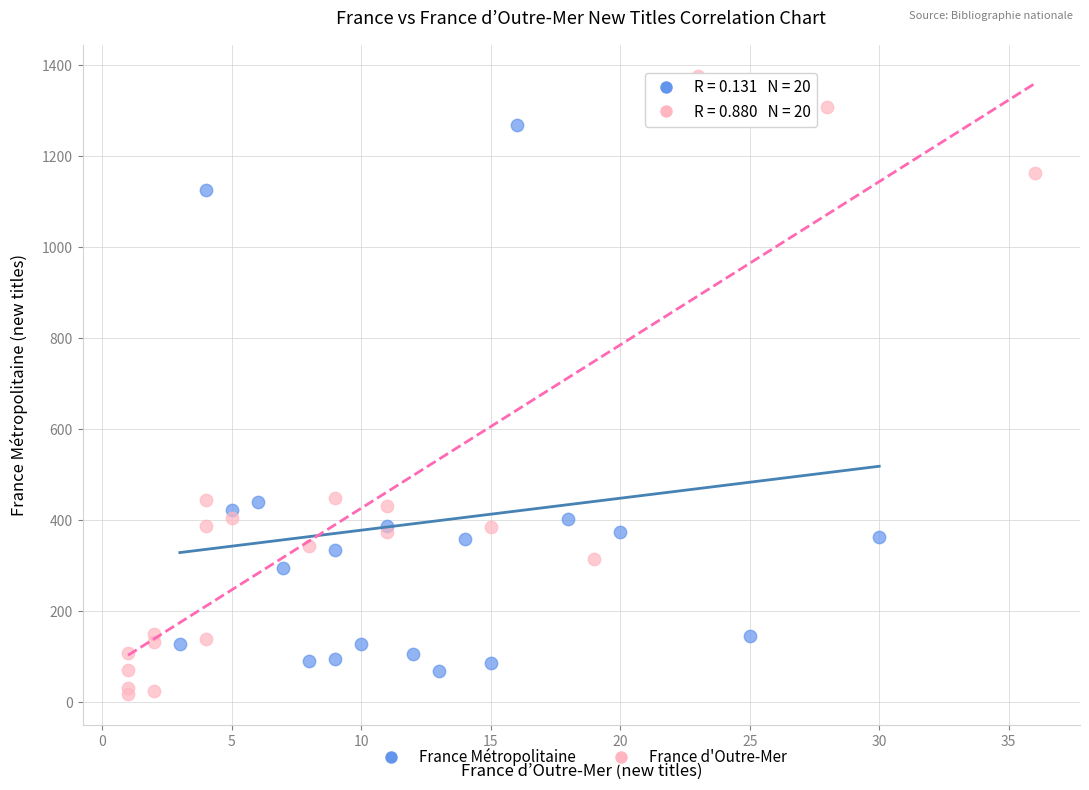

Which series has the widest spread of Y values?

France d'Outre-Mer